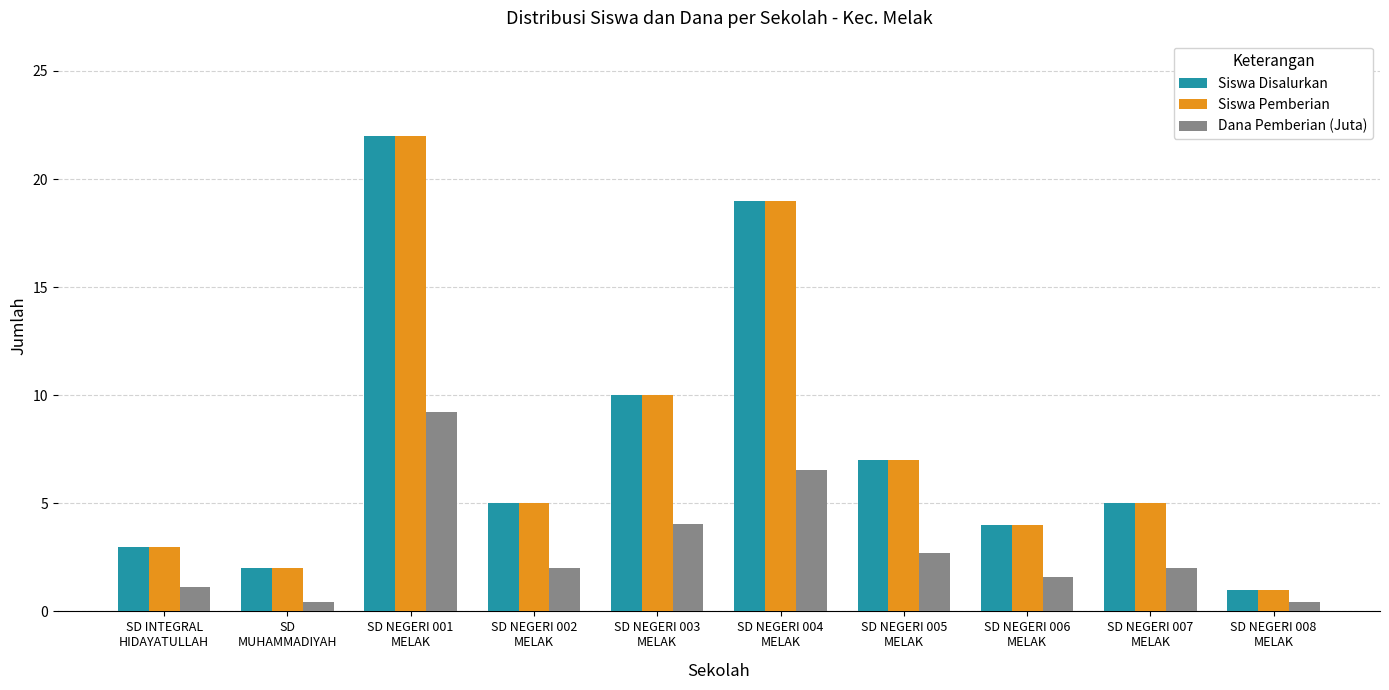

The value of Dana Pemberian (Juta) at SD NEGERI 007
MELAK is 2.0. True or false?

True